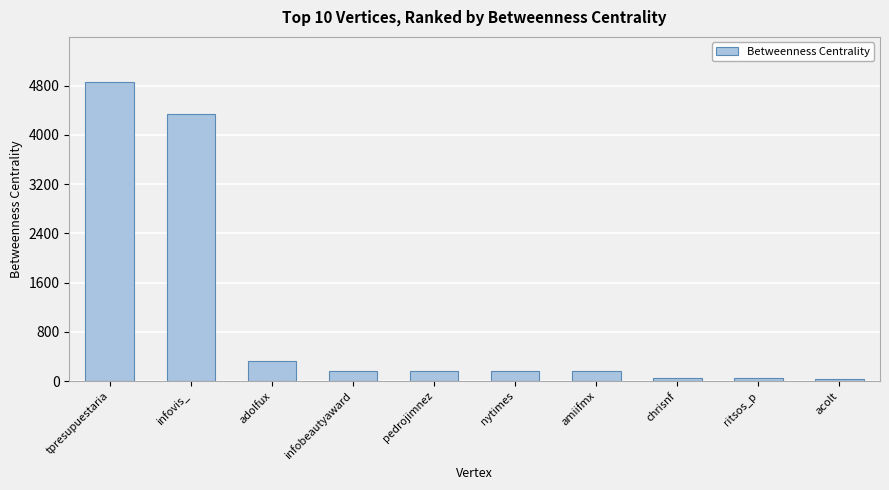

True or false: the data shows 4864 at tpresupuestaria.

True